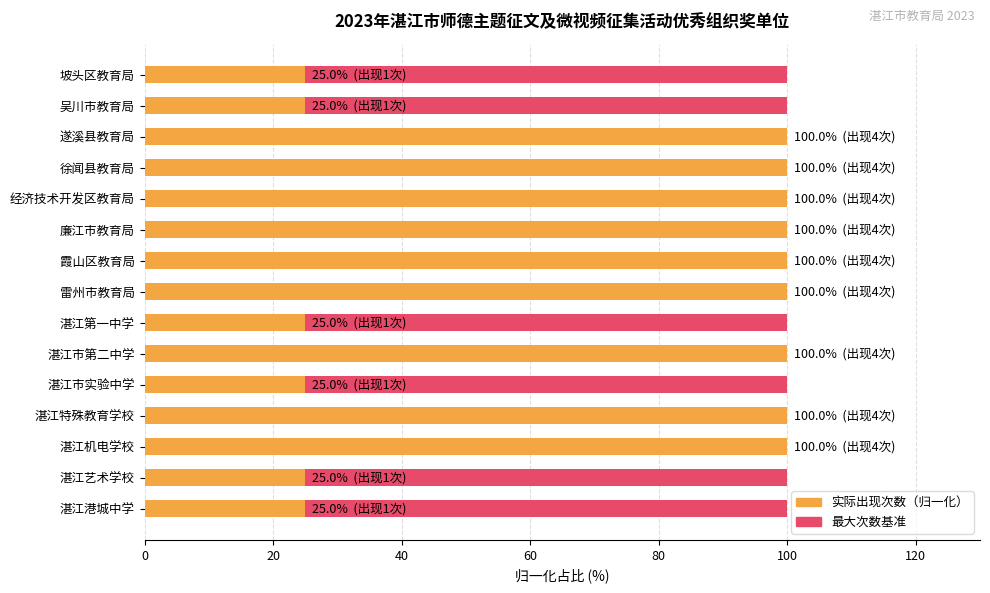

Count the number of categories in the chart.

15